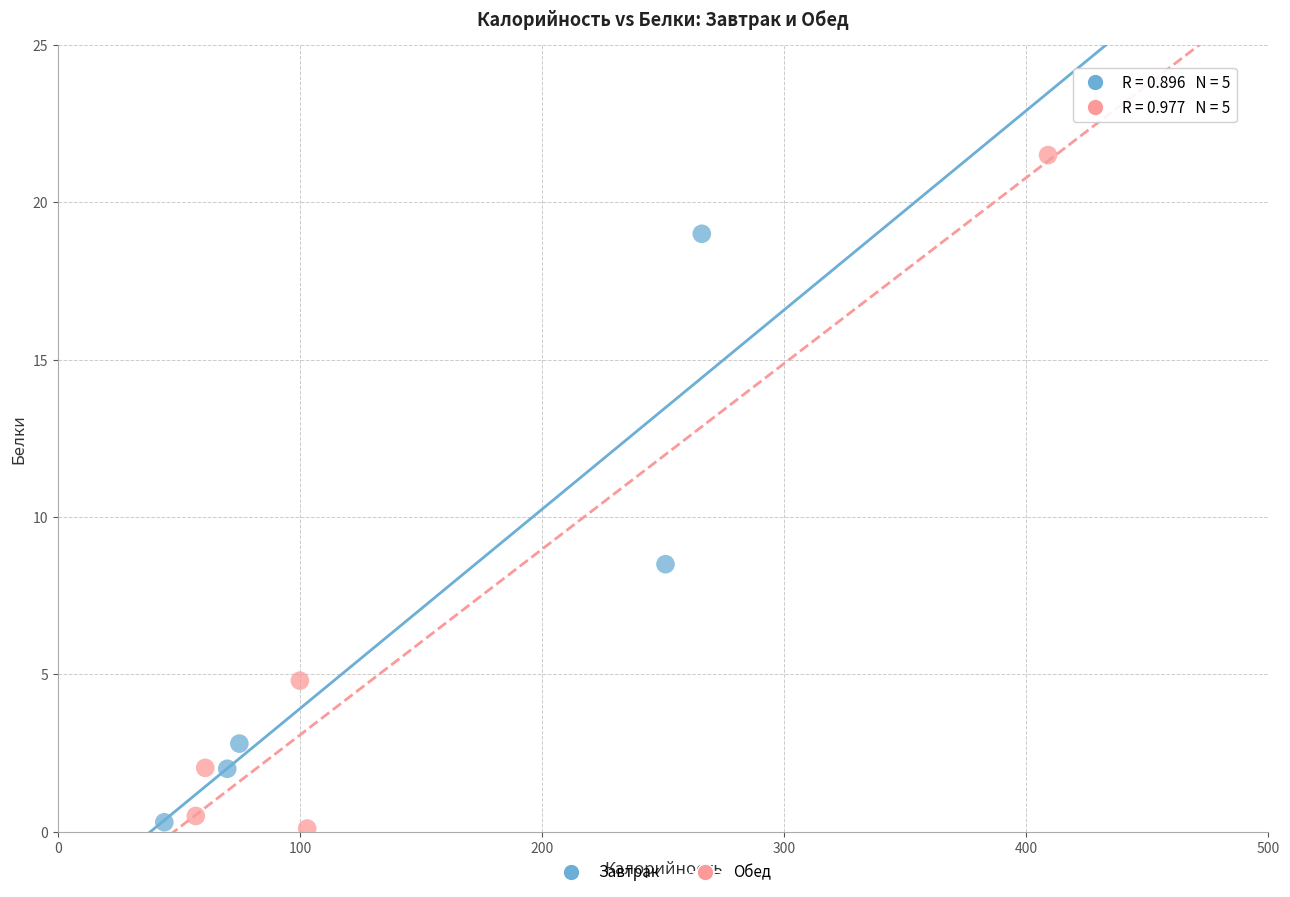

Which series reaches the maximum Y coordinate?

Обед